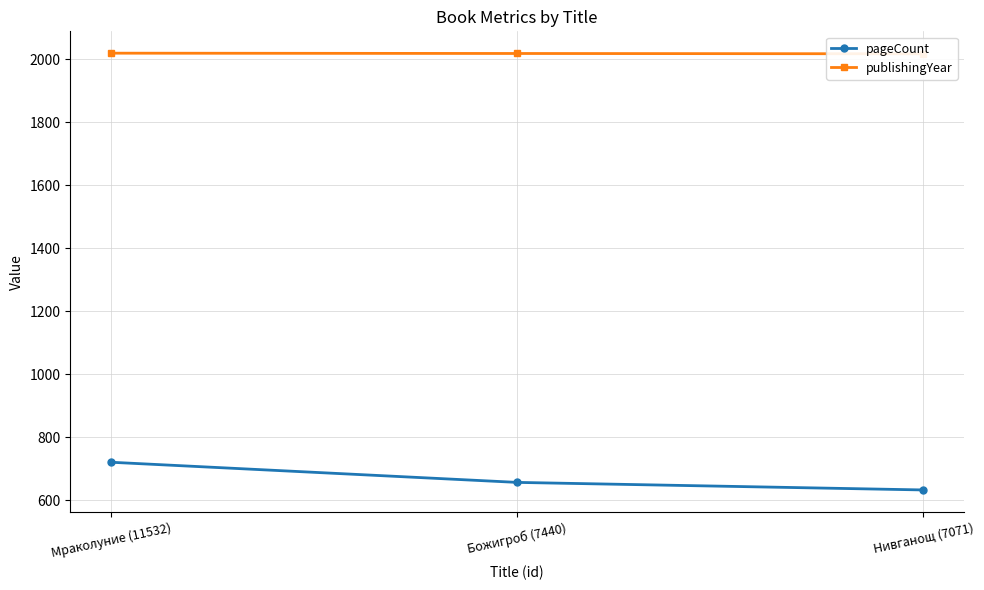

Which category has the highest value in the pageCount series?

Мраколуние (11532)